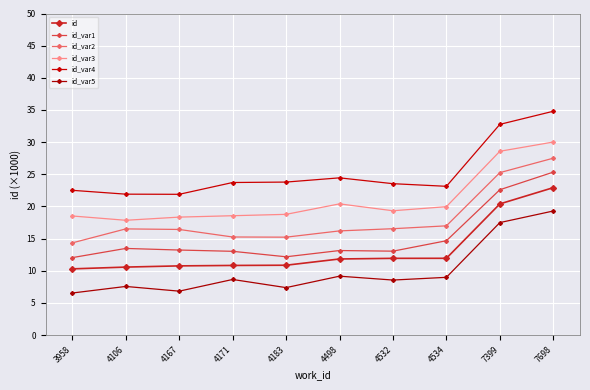

Rank the categories by id_var2 value from lowest to highest.

3958, 4183, 4171, 4498, 4167, 4106, 4532, 4534, 7399, 7698